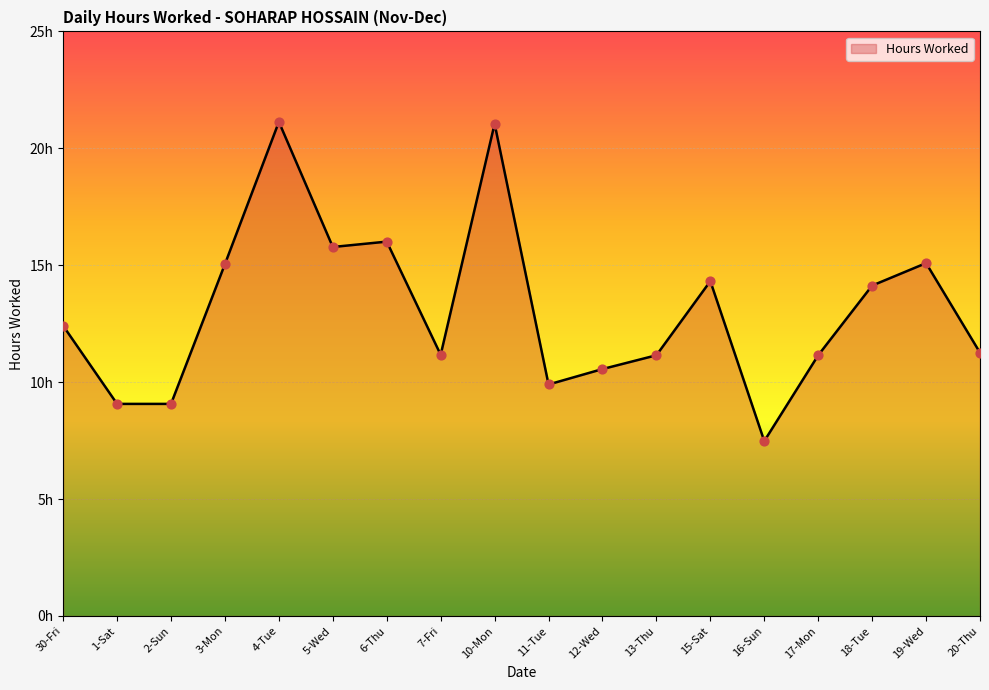

What is the change in value from 7-Fri to 16-Sun?

-3.7